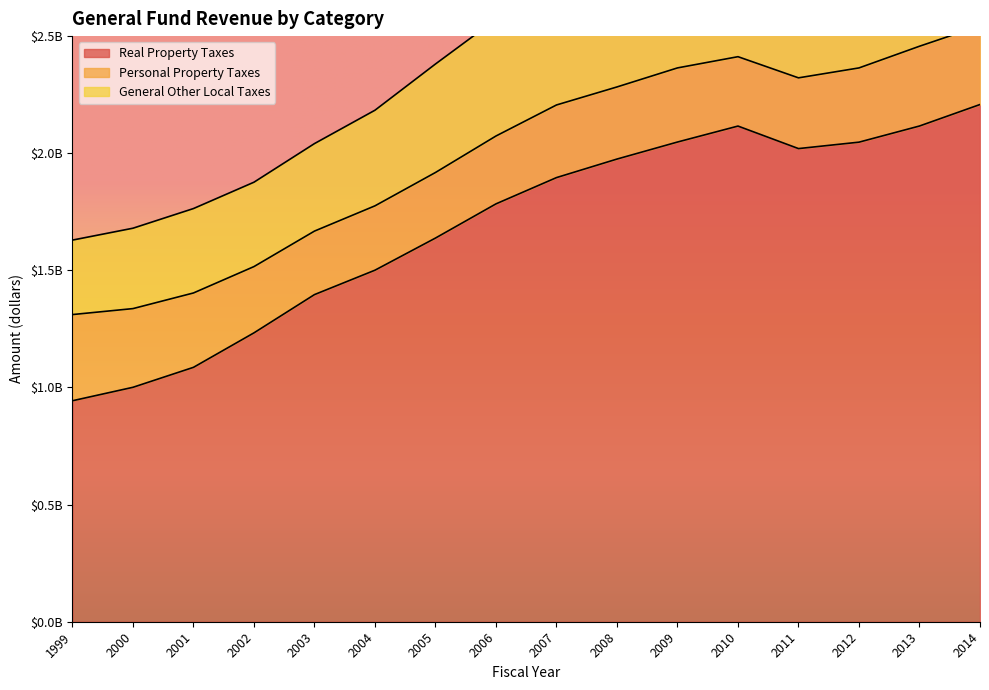

Reading left to right, list all the values displayed in this chart.

Real Property Taxes: 943374446	1000802816	1085995525	1233203875	1396533630	1500730717	1637904220	1783844578	1896010205	1975114074	2047846868	2115971076	2019836905	2047283817	2116232911	2207982016
Personal Property Taxes: 367914532	335925075	317487645	282889998	271061149	274709246	279896351	289713506	310006170	307866456	316413436	296171622	301972456	316918241	340539570	336067422
General Other Local Taxes: 317892559	343196780	360365264	360262632	373594301	408231887	463173399	498105451	480451990	474030041	460416709	460148029	505517224	517375740	523487288	526607627